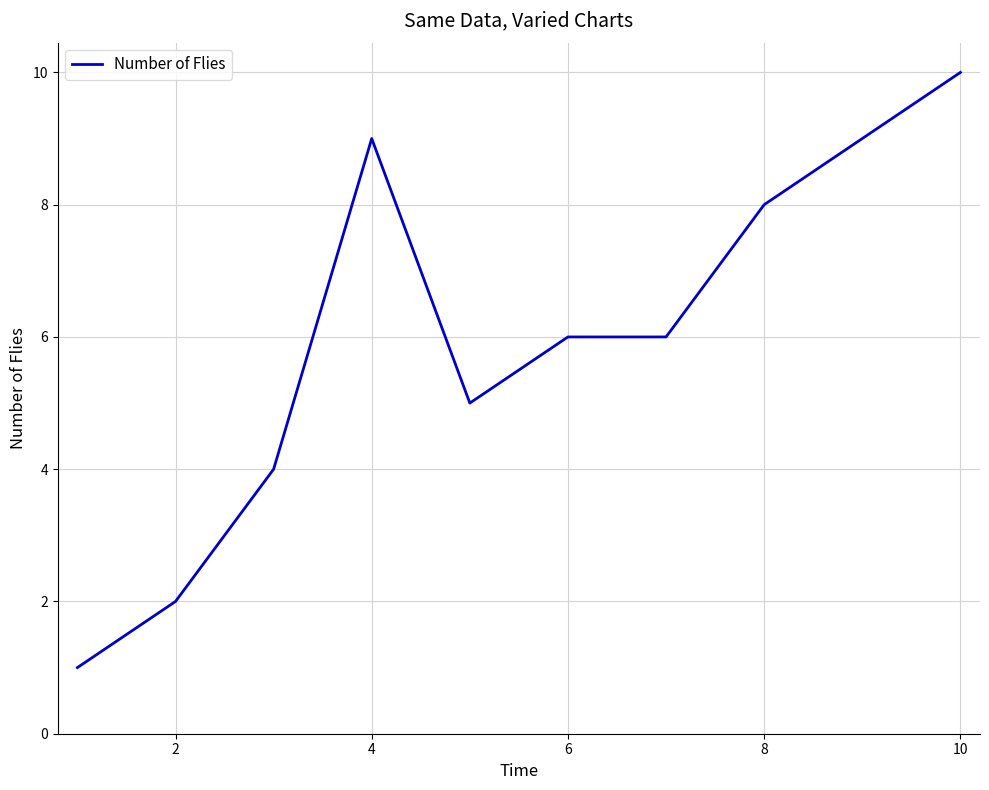

What is the difference between the maximum and minimum values?

9